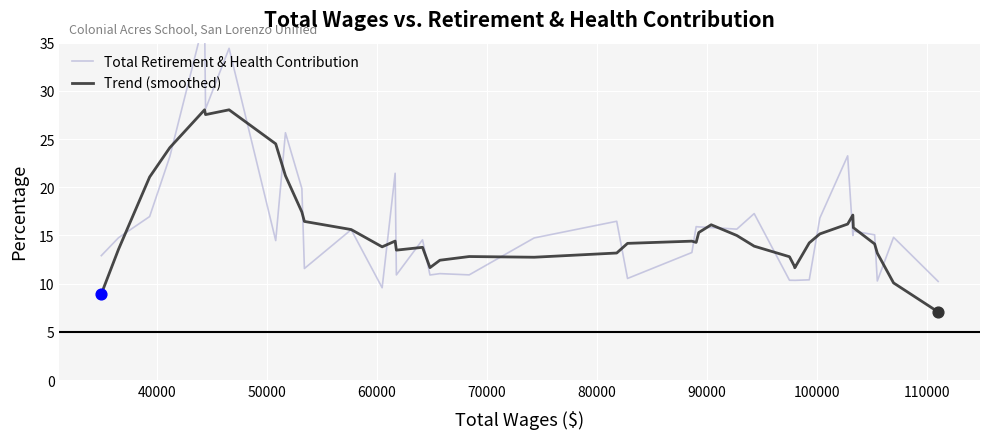

What are all the series names shown in the legend?

Total Retirement & Health Contribution, Trend (smoothed)